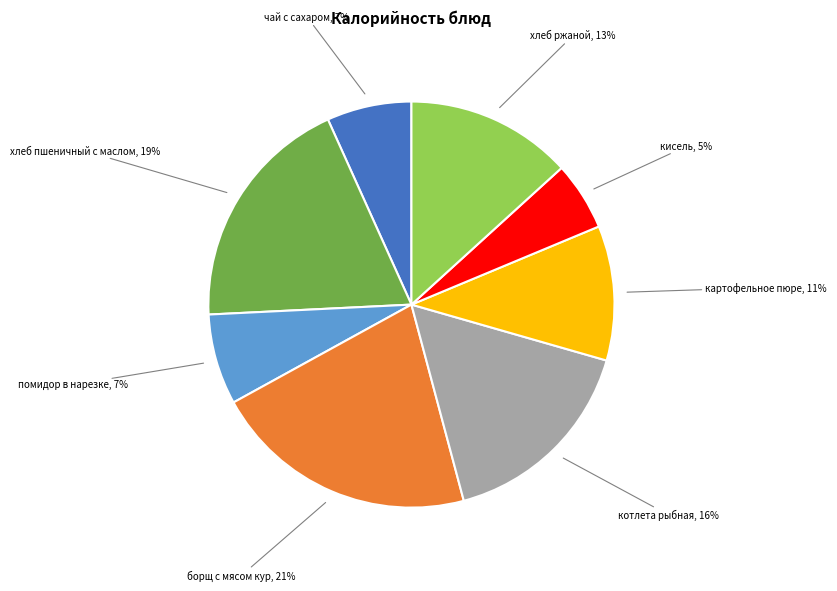

Which slice is the smallest?

кисель